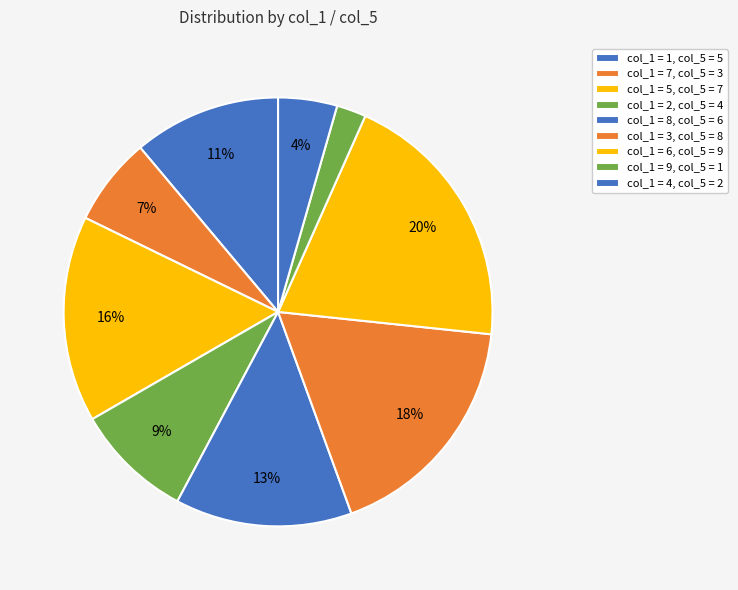

How many segments does this pie chart have?

9